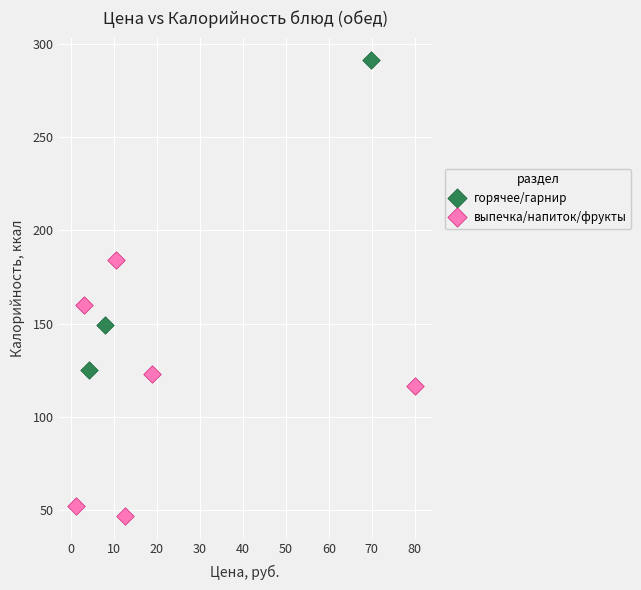

Which series contains the lowest Y value?

выпечка/напиток/фрукты